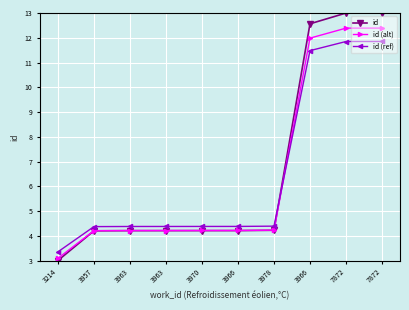

What are all the series names shown in the legend?

id, id (alt), id (ref)